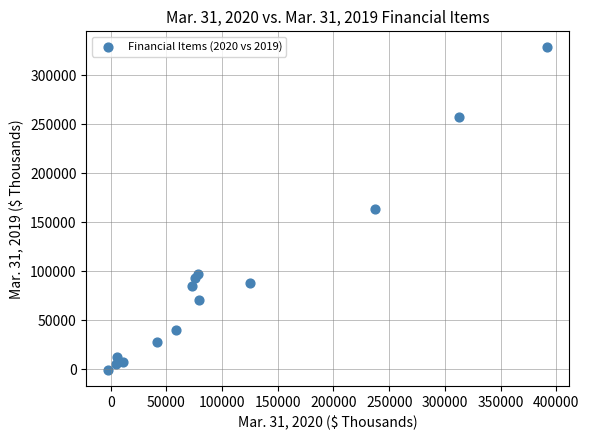

What is the range of Y values (max minus min)?

329157